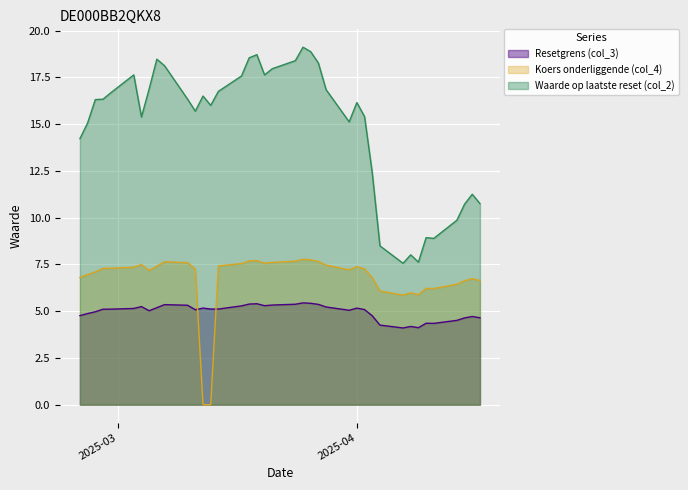

What is the difference between the maximum and minimum values in the Koers onderliggende (col_4) series?

7.8